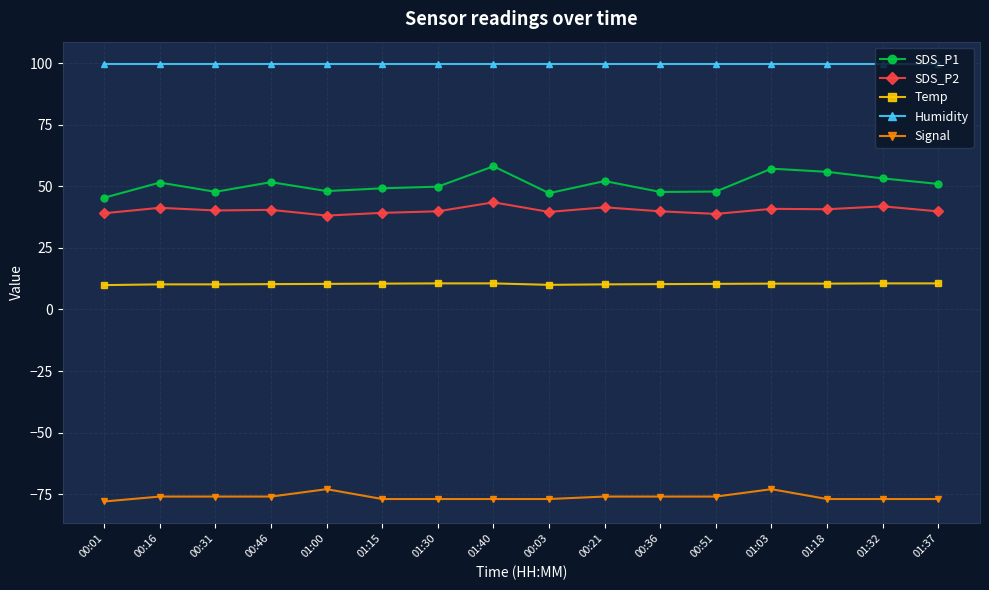

What is the value of the SDS_P1 point at the 1st from the left?

45.4